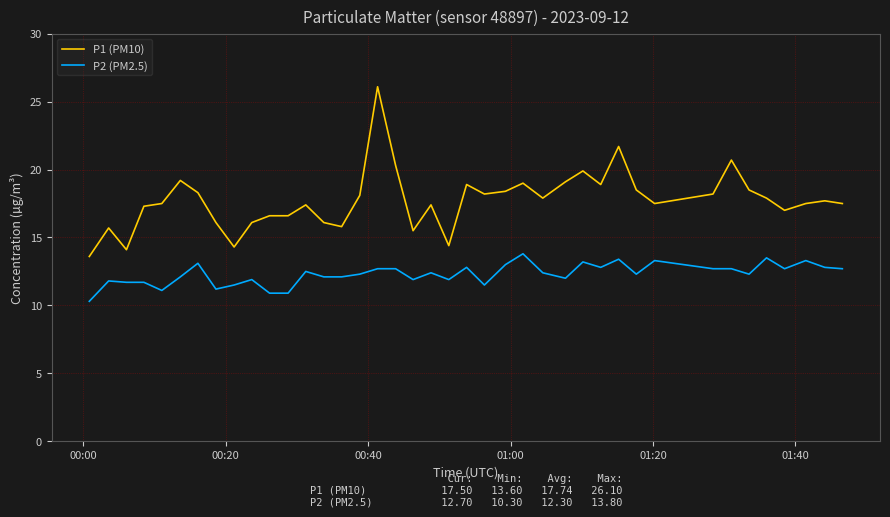

Which series has the largest range (max minus min)?

P1 (PM10)